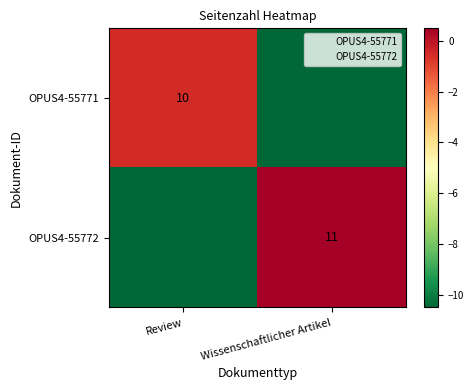

True or false: OPUS4-55771 has a value of 10.0 at Review.

True